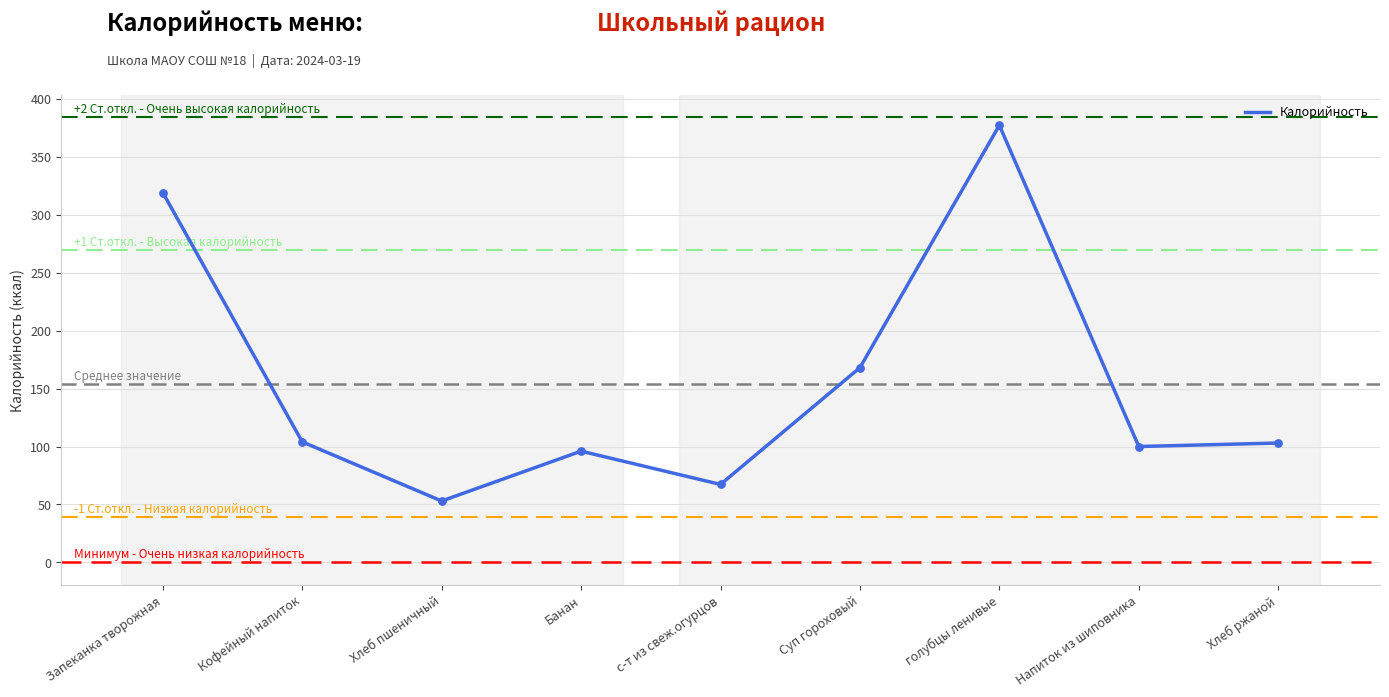

Approximately how many times larger is the value at Банан compared to Напиток из шиповника?

1.0